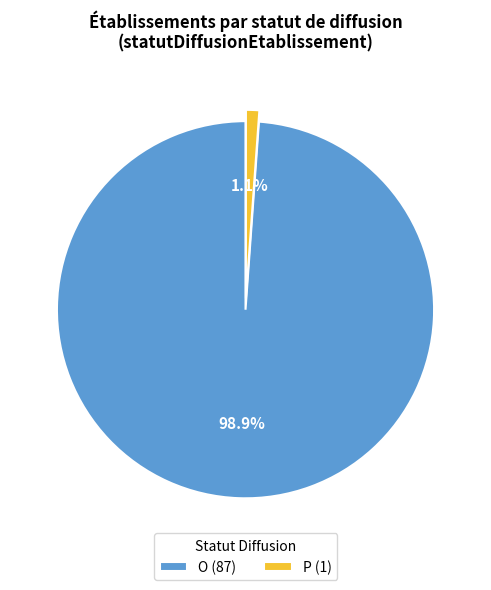

Combined, what portion of the pie is P (1) and O (87)?

100.0%